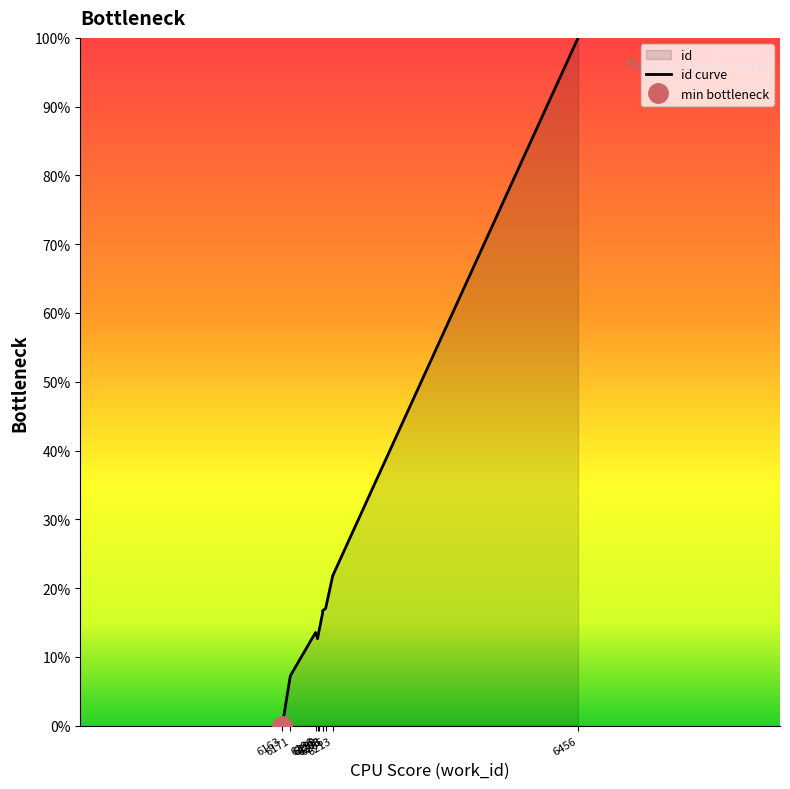

The value at 6196 is 23.0. True or false?

False